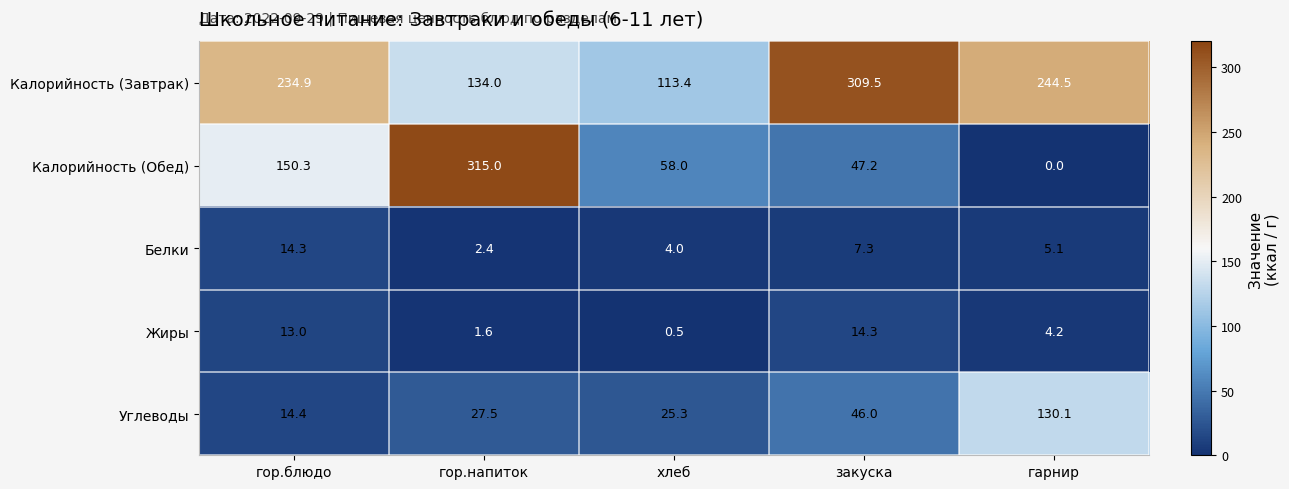

What is the difference between the highest and lowest values at гарнир?

244.5